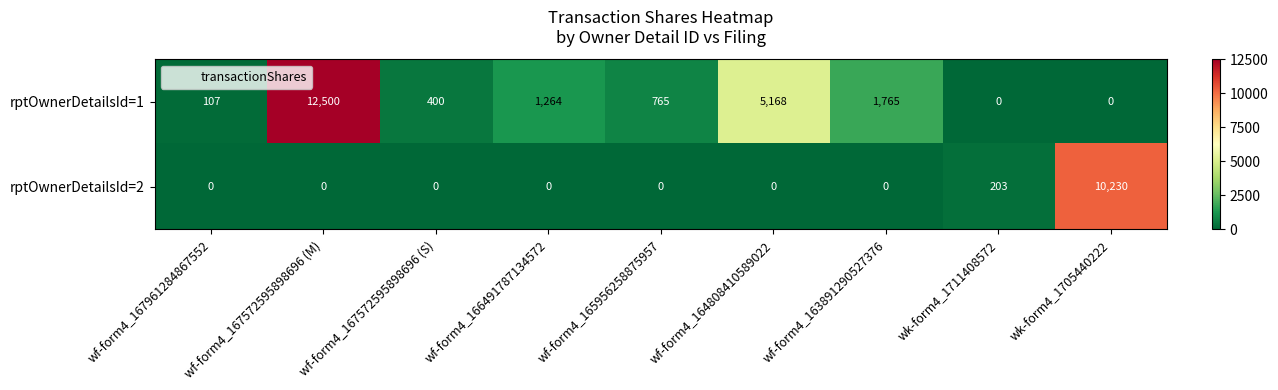

Where is rptOwnerDetailsId=2 nearest to the value 5115?

wk-form4_1711408572